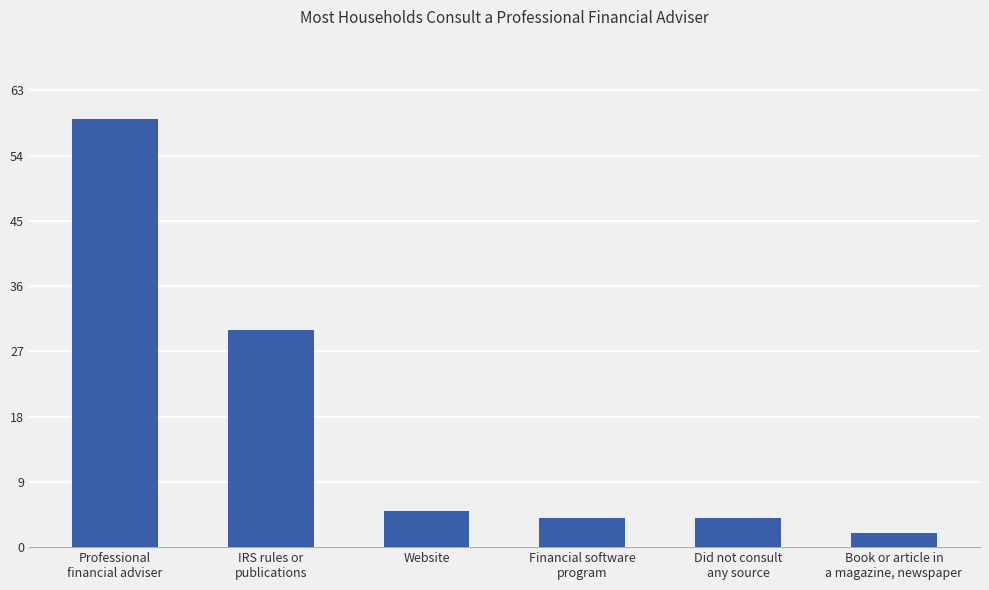

What is the difference between the second highest and second lowest values?

26